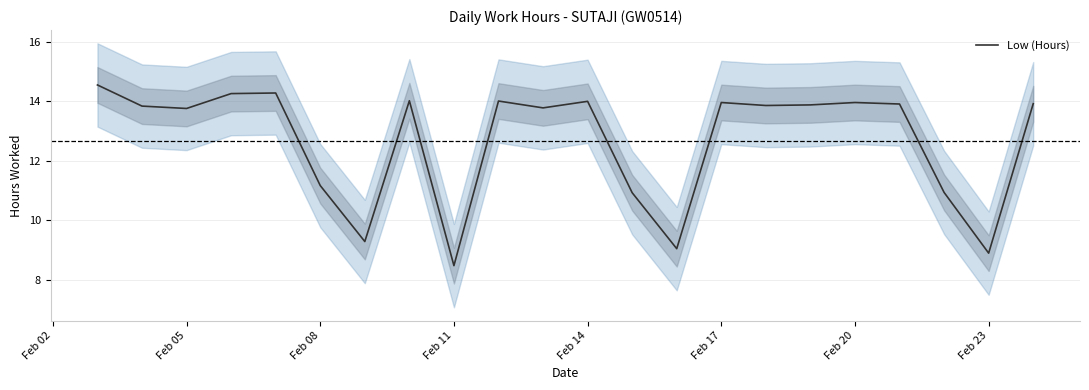

What is the sum of all values?

278.8